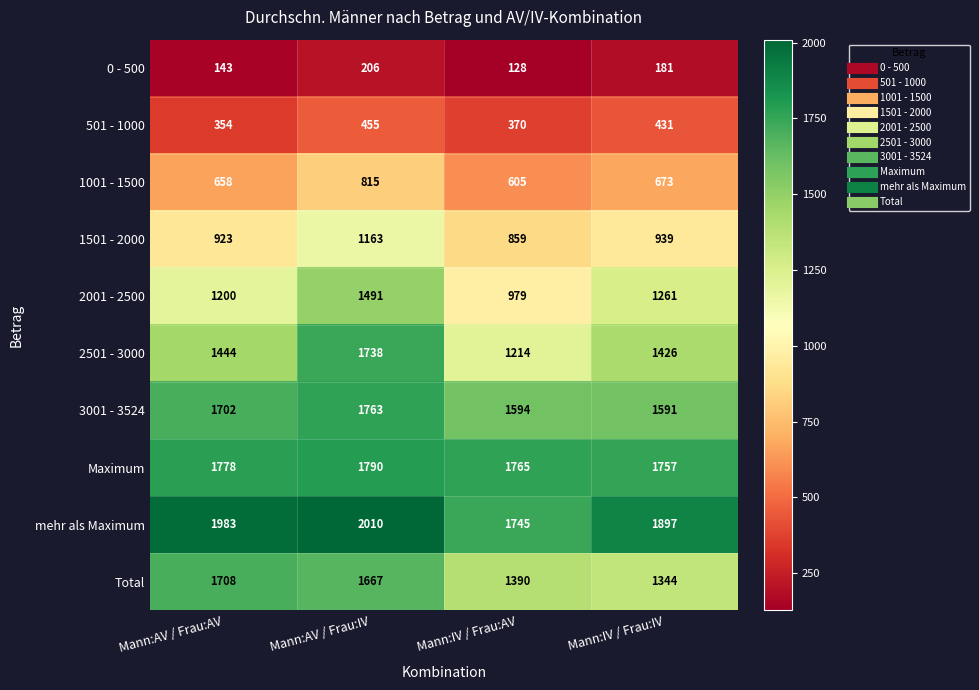

Rank the categories by 501 - 1000 value from lowest to highest.

Mann:AV / Frau:AV, Mann:IV / Frau:AV, Mann:IV / Frau:IV, Mann:AV / Frau:IV